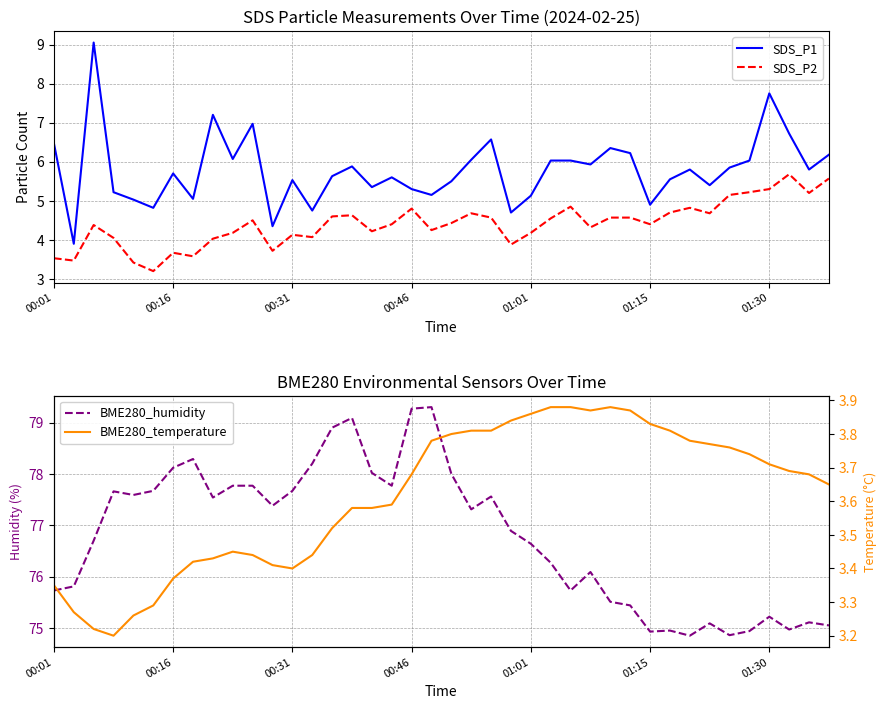

What are all the series names shown in the legend?

SDS_P1, SDS_P2, BME280_humidity, BME280_temperature